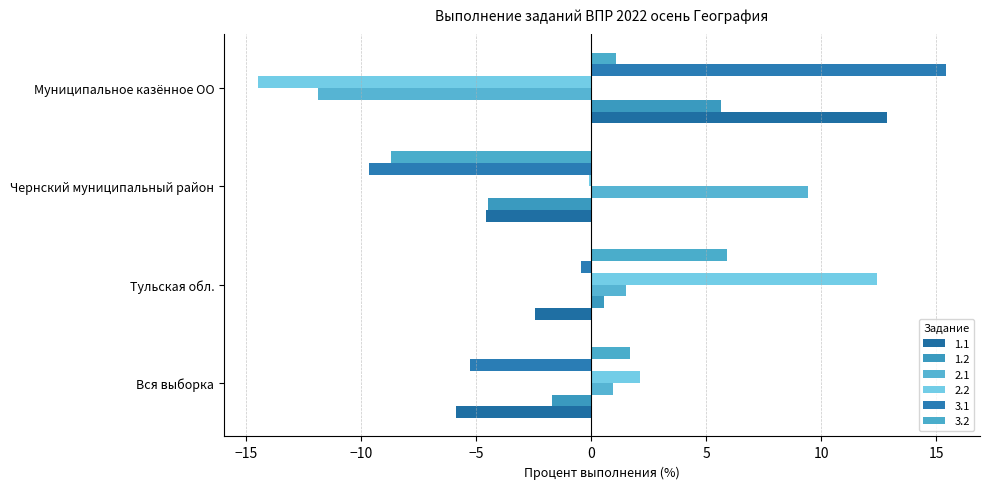

What is the approximate value of 2.1 at Муниципальное казённое ОО?

-11.9